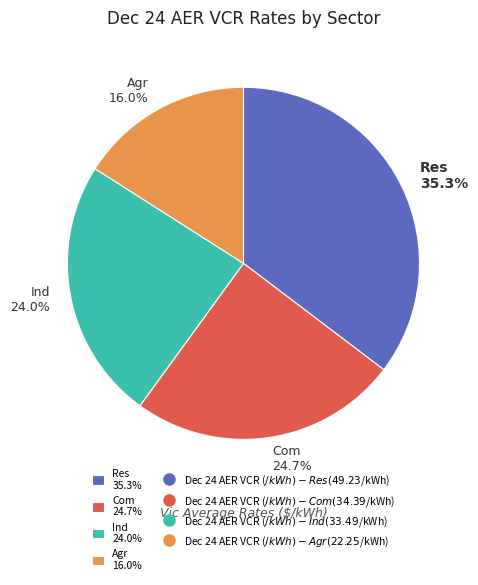

Which slice is the smallest?

Agr 16.0%